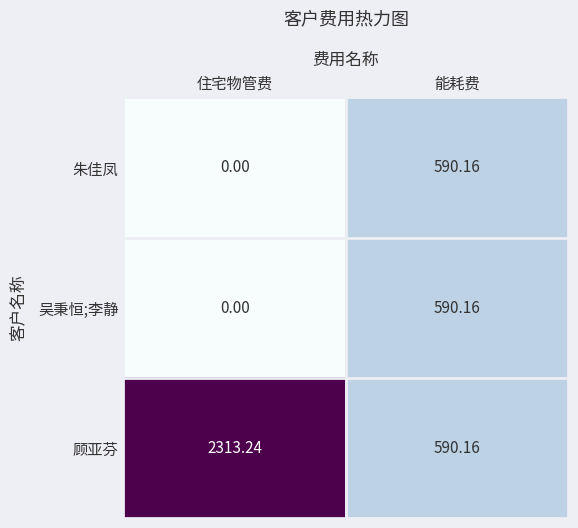

How many values in the 吴秉恒;李静 series exceed 590?

1